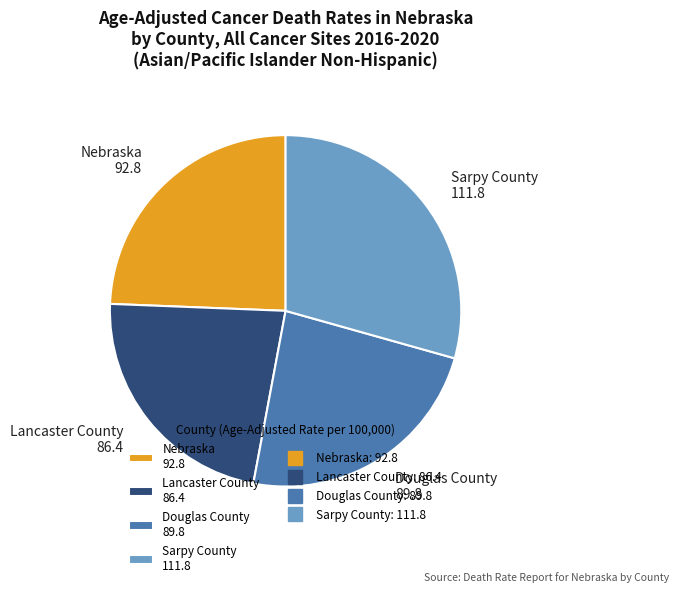

Between Sarpy County 111.8 and Lancaster County 86.4, which is larger?

Sarpy County 111.8